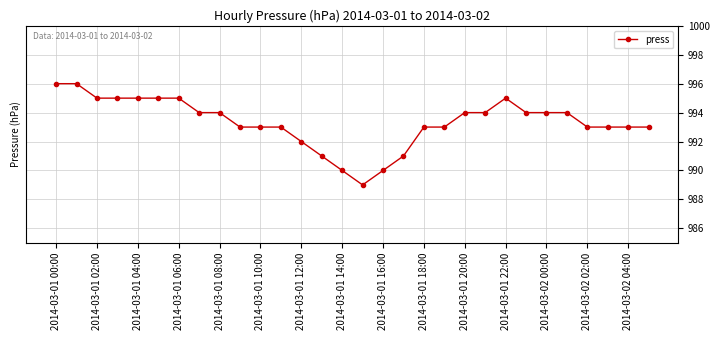

What is the minimum value shown in the chart?

989